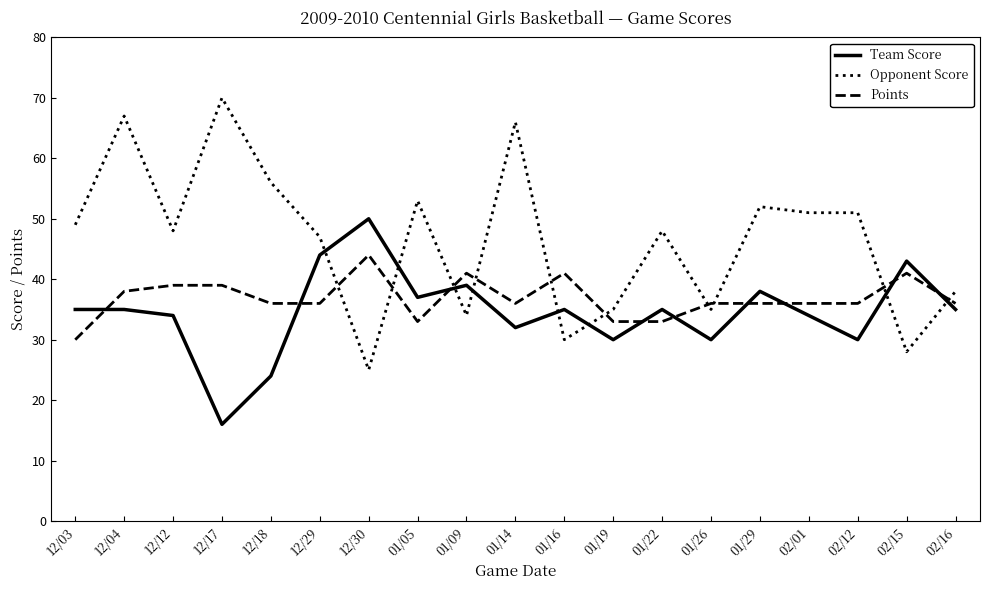

List the series in order of their overall mean, highest first.

Opponent Score, Points, Team Score